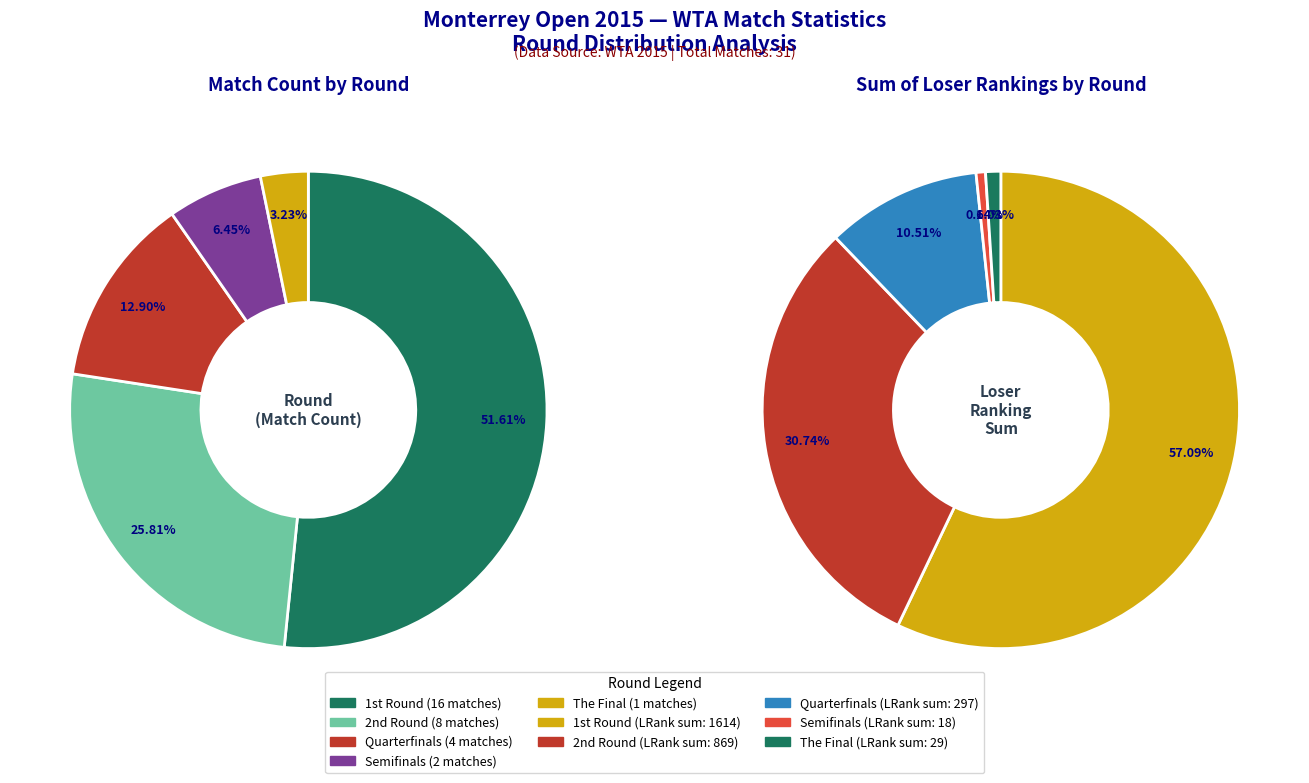

What is the majority slice?

1st Round